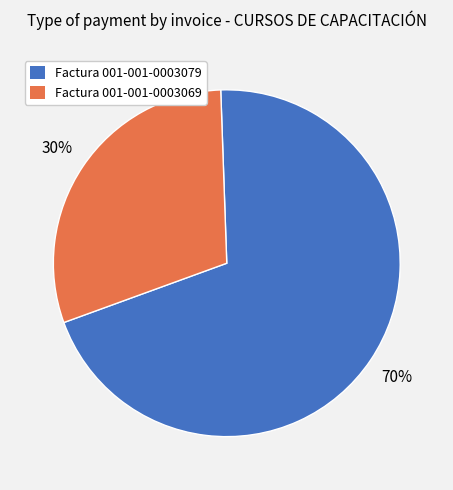

Approximately how many times larger is the value at Factura 001-001-0003079 compared to Factura 001-001-0003069?

2.3